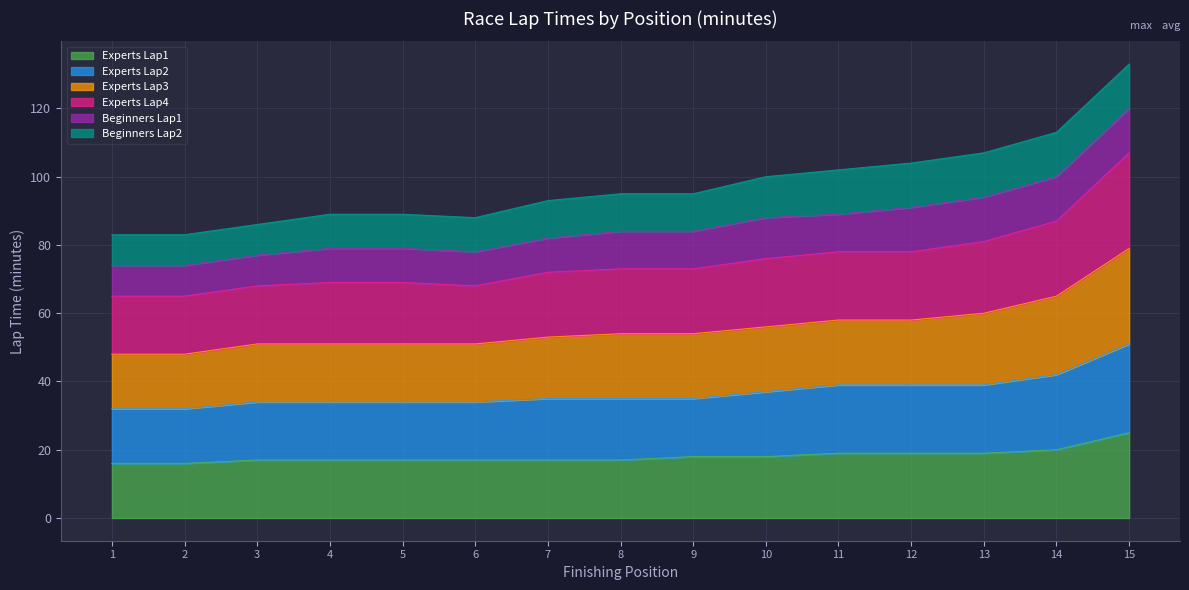

Where is Experts Lap1 nearest to the value 20?

14